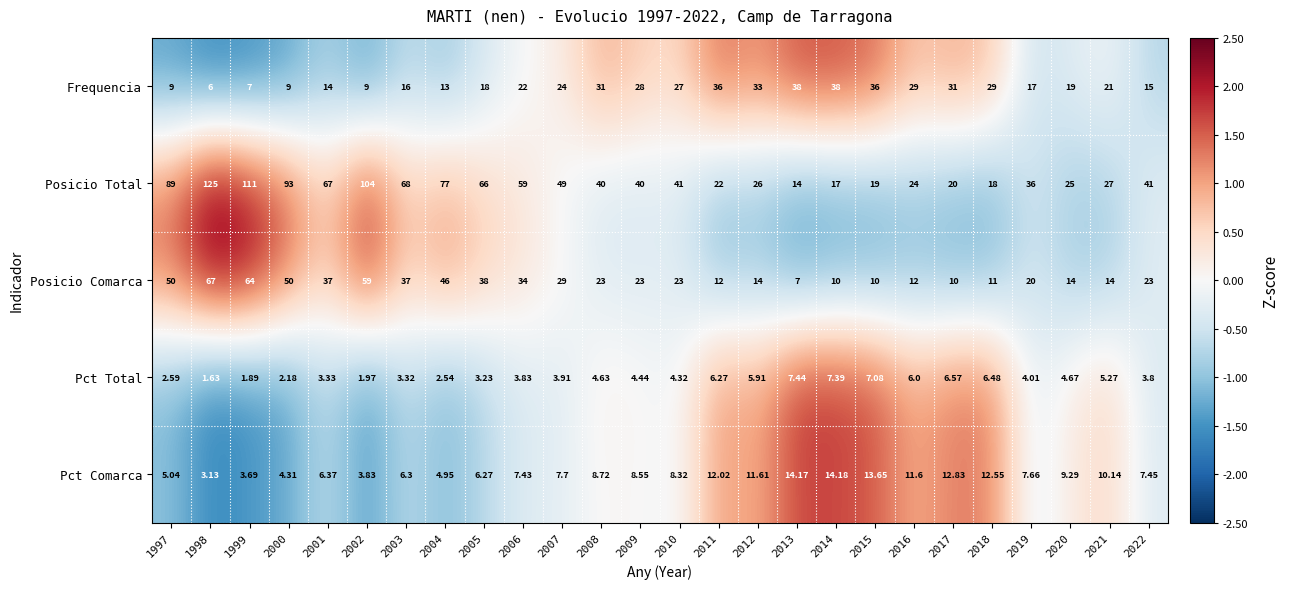

How many data points in Pct Comarca are above 8?

13